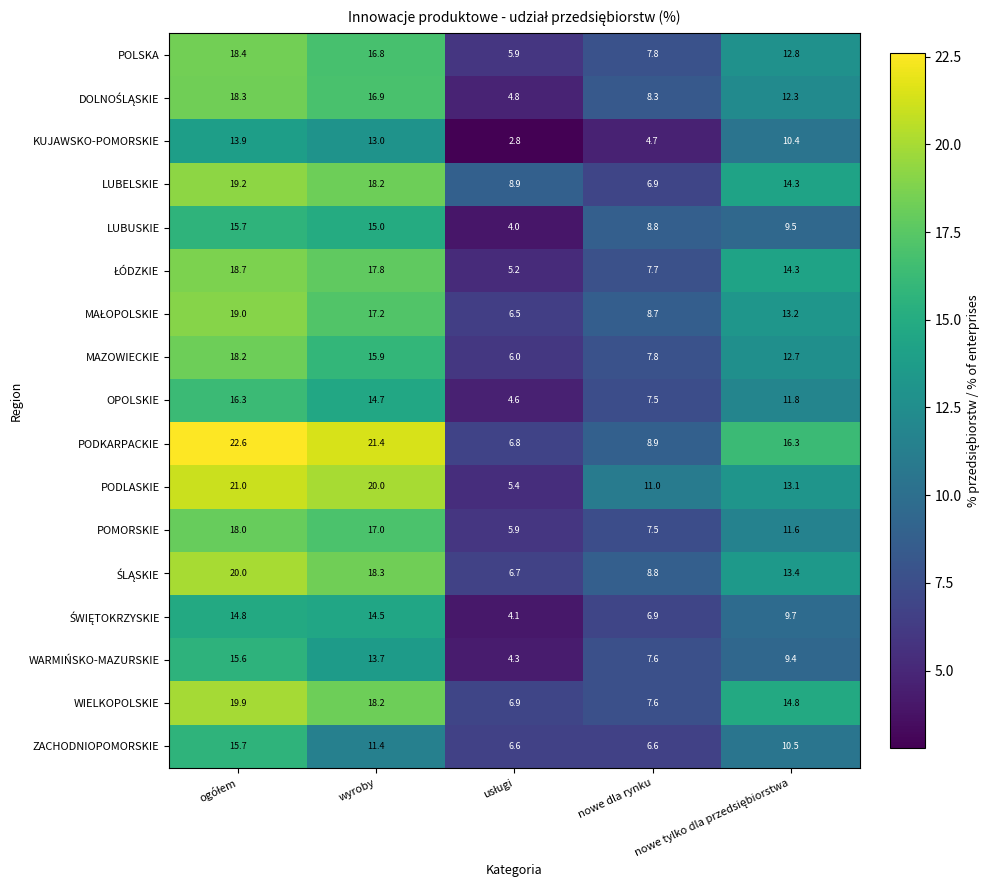

Which series has the largest total across all categories?

PODKARPACKIE